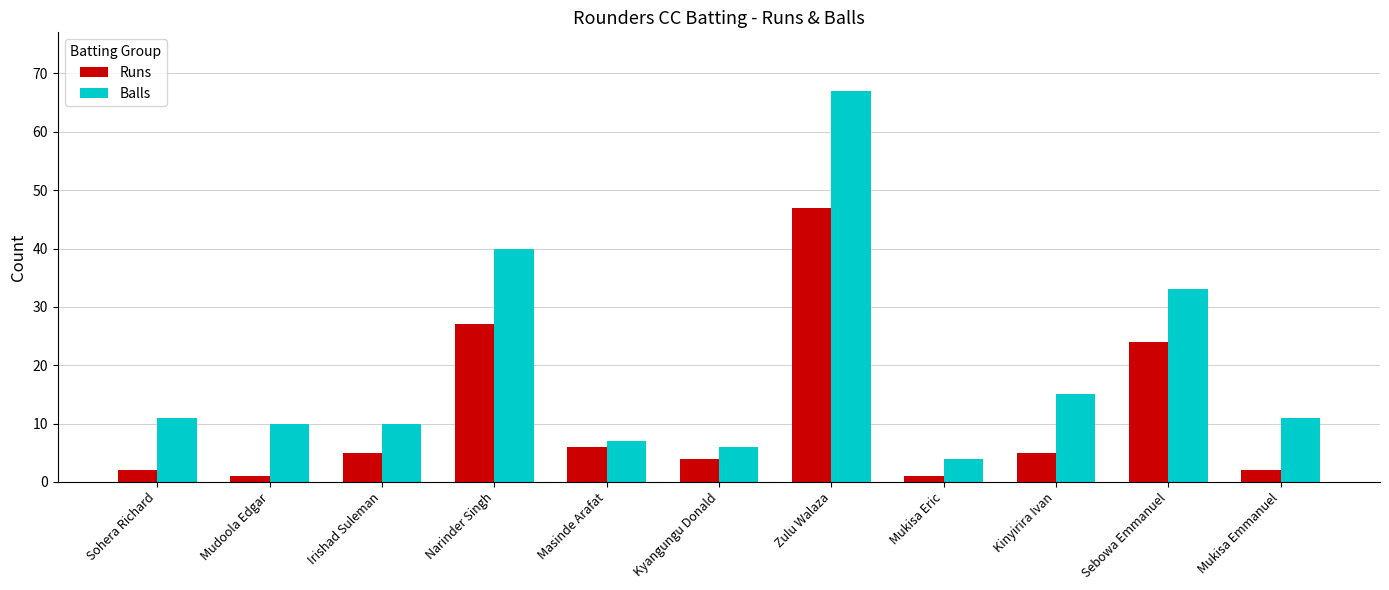

What is the difference between the Runs values at Masinde Arafat and Irishad Suleman?

1